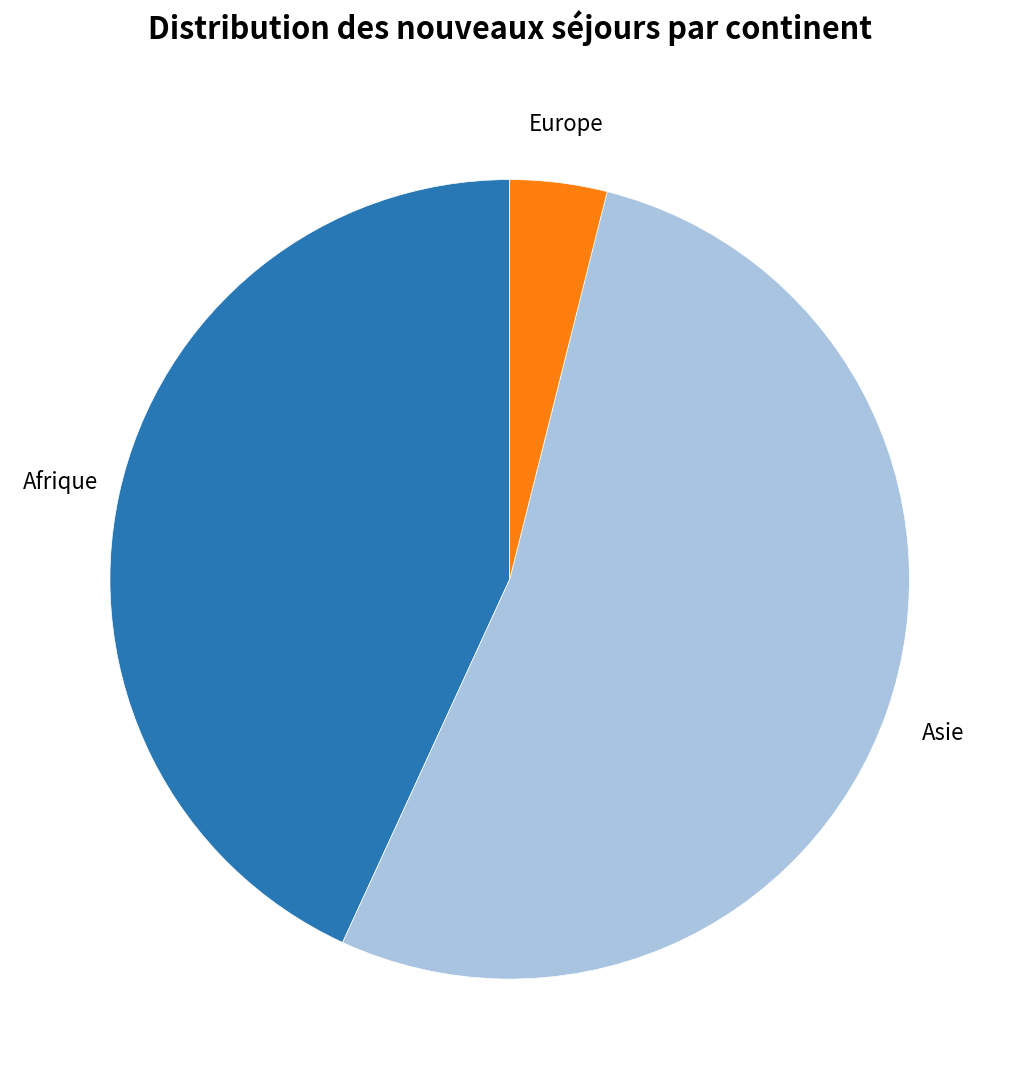

Which category has the smallest portion of the pie?

Europe